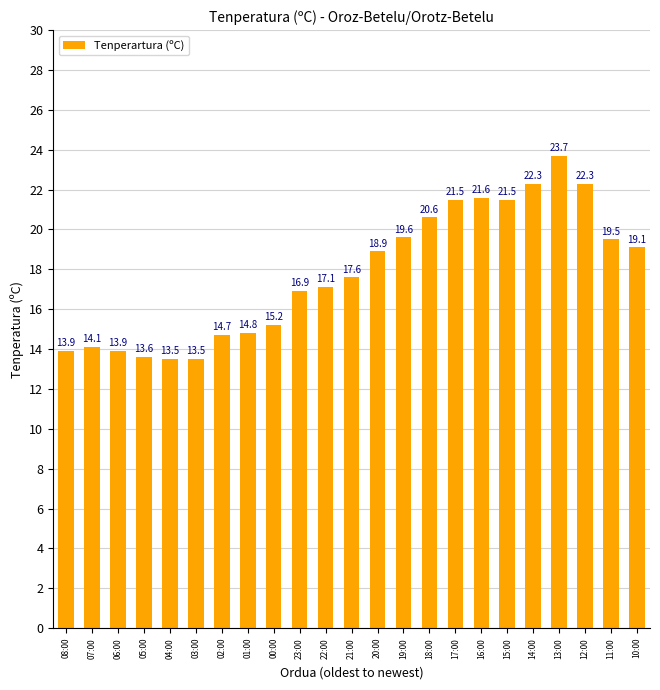

True or false: the data shows 9.8 at 19:00.

False